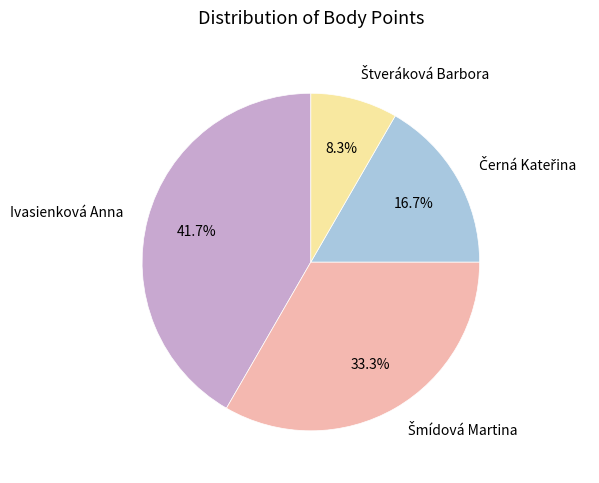

To the nearest percent, what percentage of the pie is Ivasienková Anna?

42%